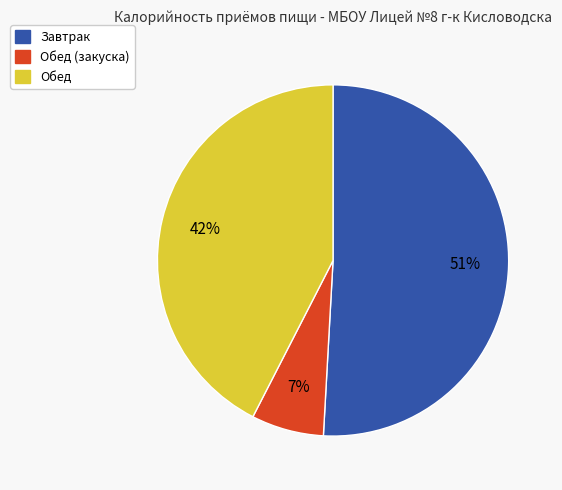

To the nearest percent, what is the difference between the largest and smallest slice percentages?

44%